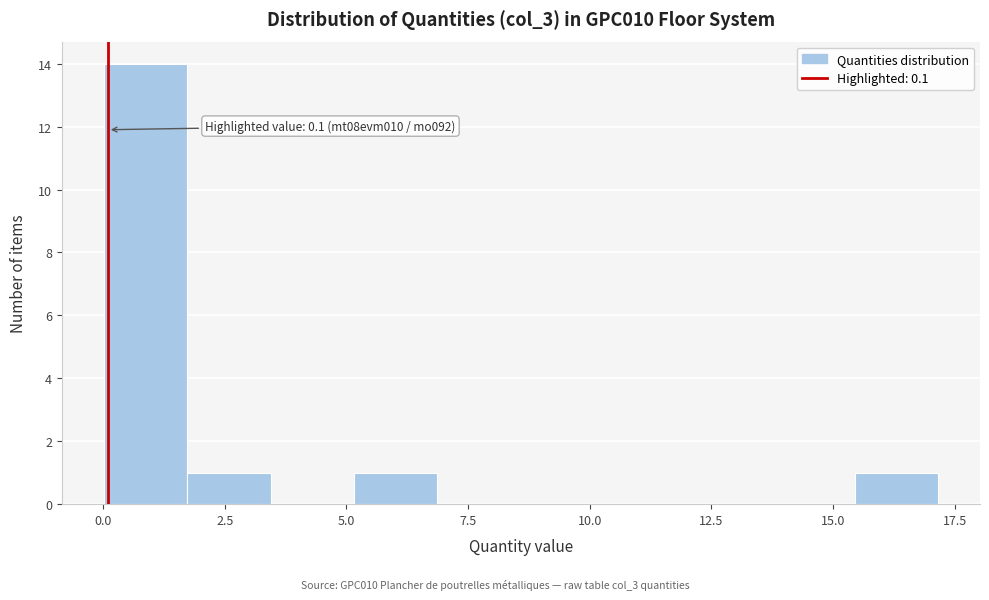

Read against the x-axis, roughly where is the centre of the tallest bar?

1.0